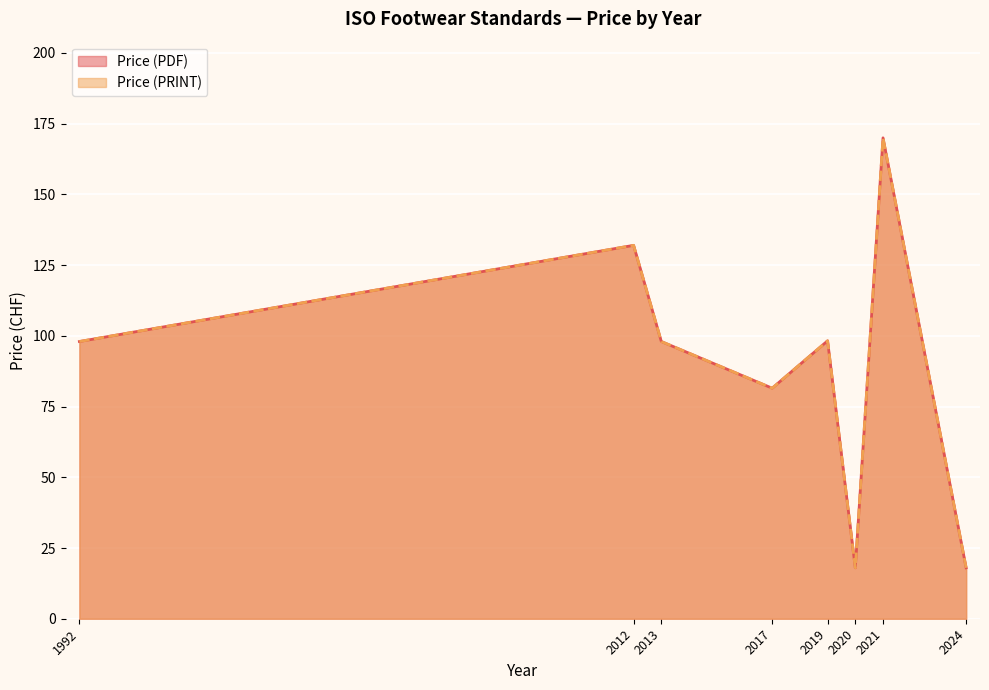

The value of Price (PDF) at 1992 is 151. True or false?

False